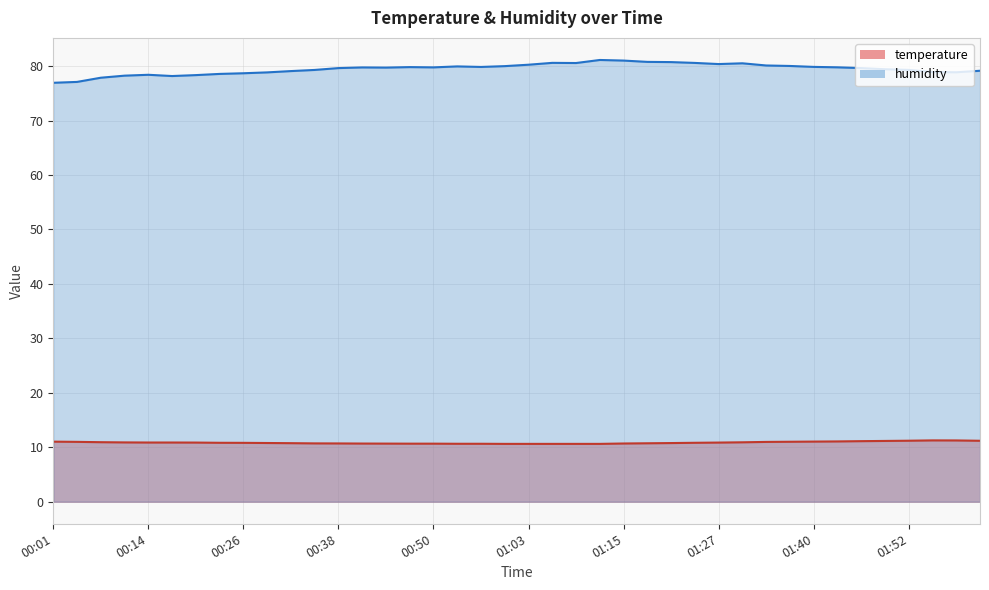

True or false: humidity and temperature intersect in this chart.

False